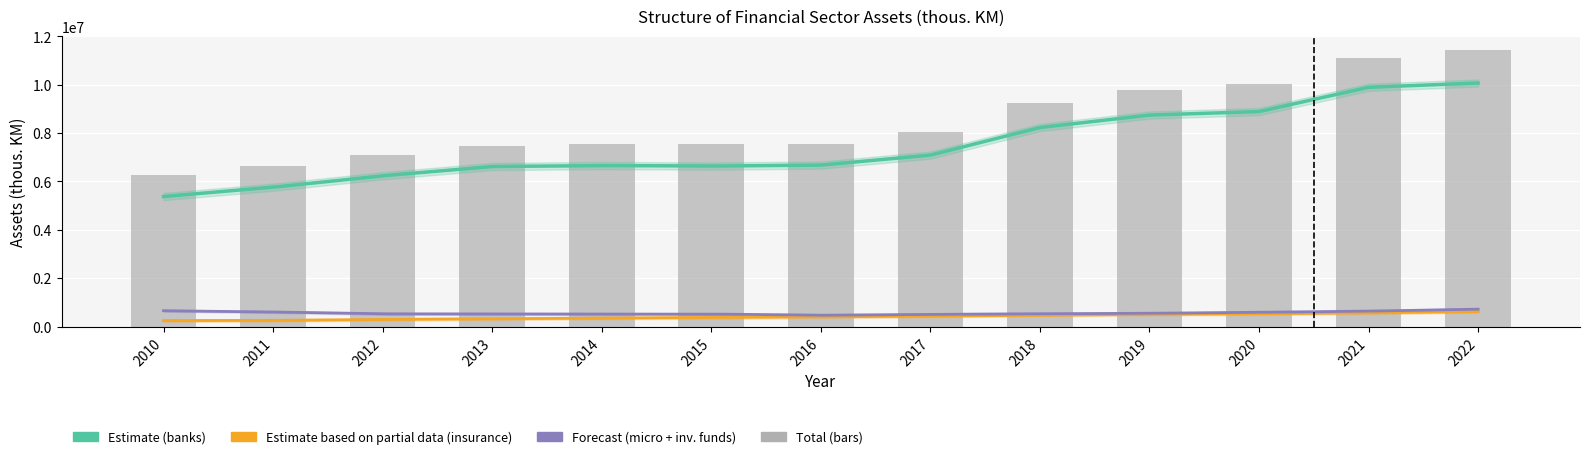

How many data points does each series have?

13